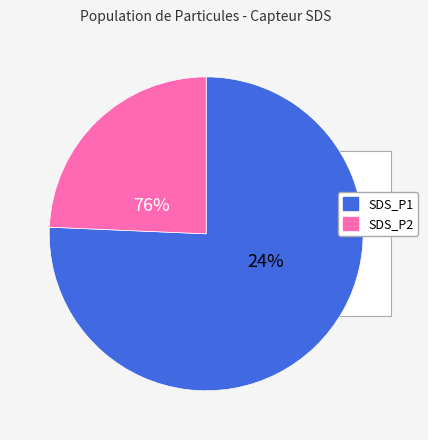

To the nearest percent, what percentage of the pie is SDS_P2?

25%